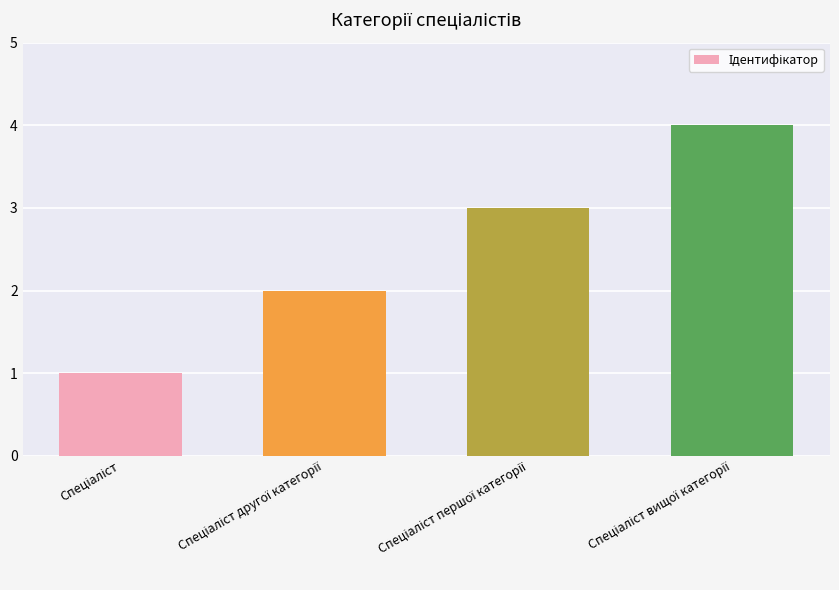

What is the maximum value shown in the chart?

4